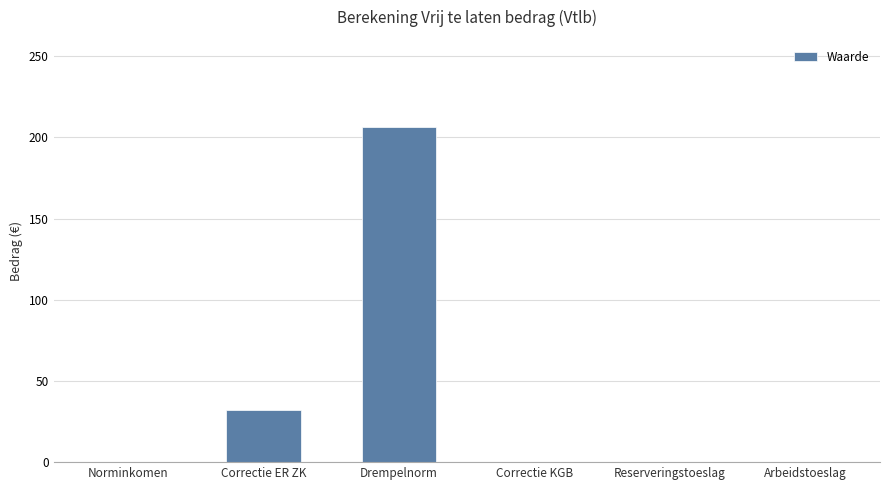

What is the difference between the values at Reserveringstoeslag and Drempelnorm?

206.5